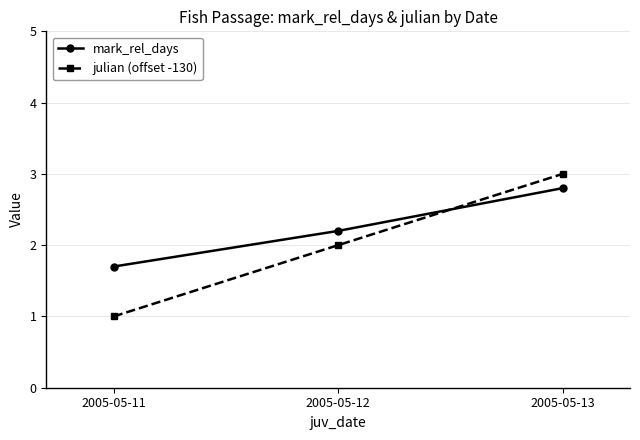

What are all the series names shown in the legend?

mark_rel_days, julian (offset -130)